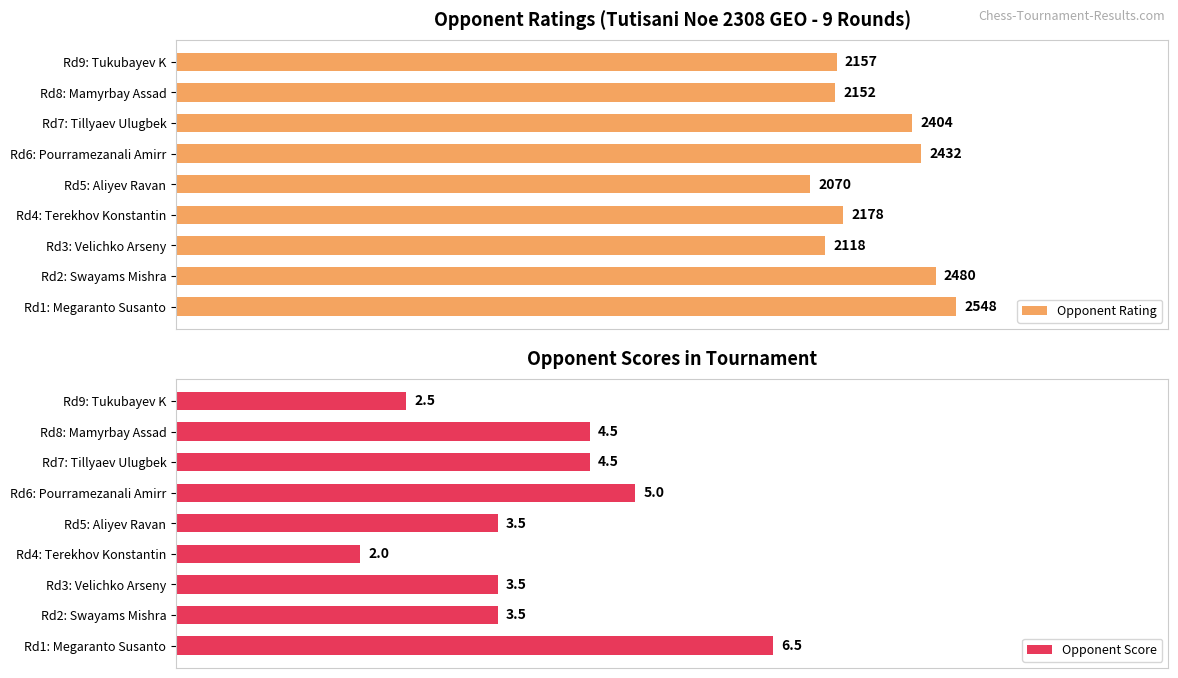

Rank the series by their maximum value, from highest to lowest.

Opponent Rating, Opponent Score